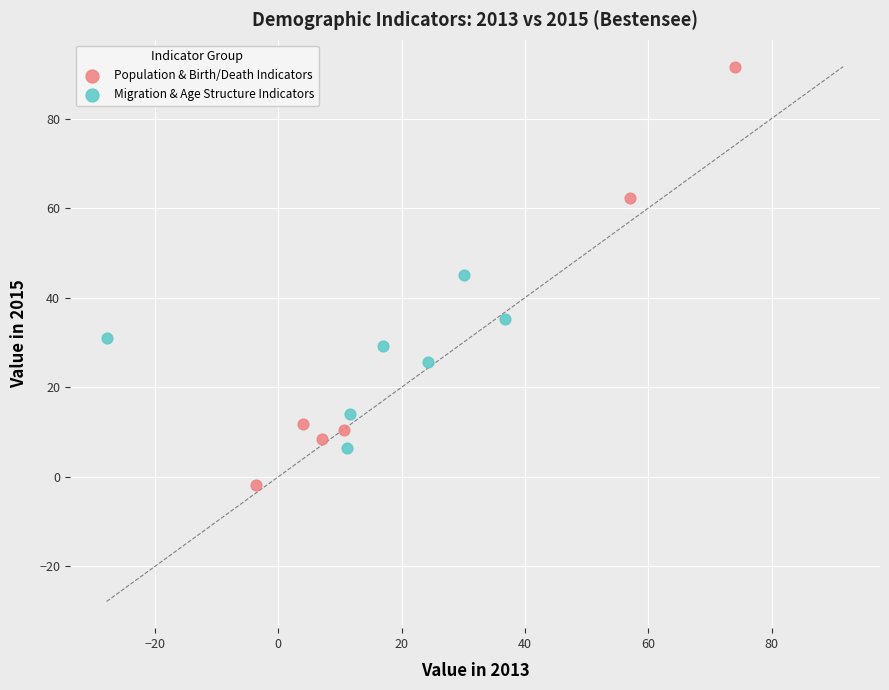

Which series contains the highest Y value?

Population & Birth/Death Indicators